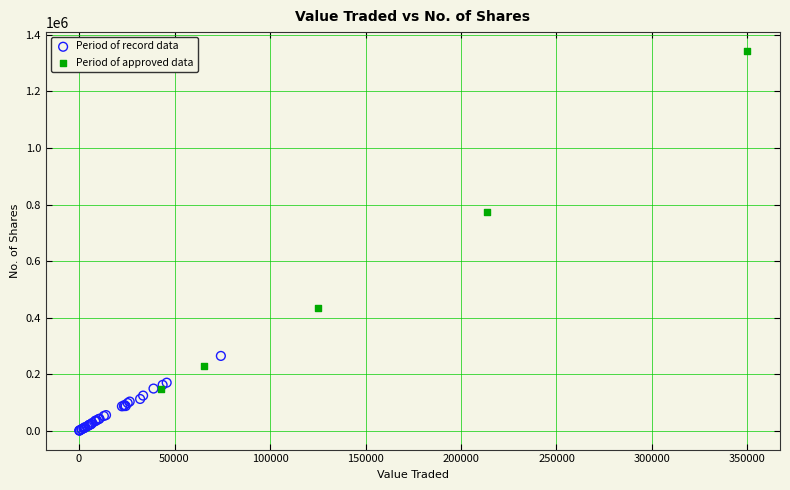

Which series has the widest spread of Y values?

Period of approved data